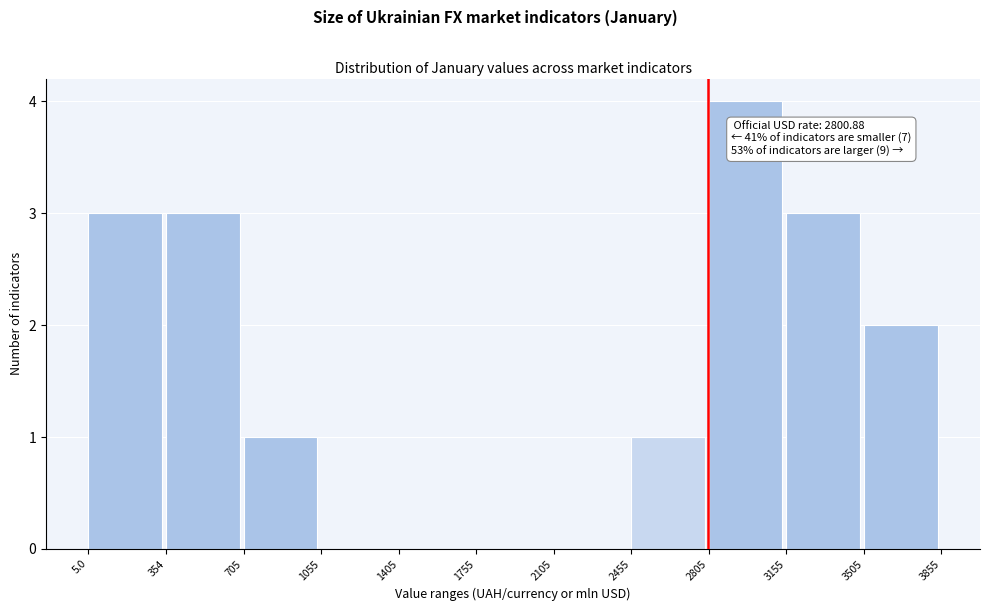

Over which range of the x-axis is the bar tallest?

2805 to 3155